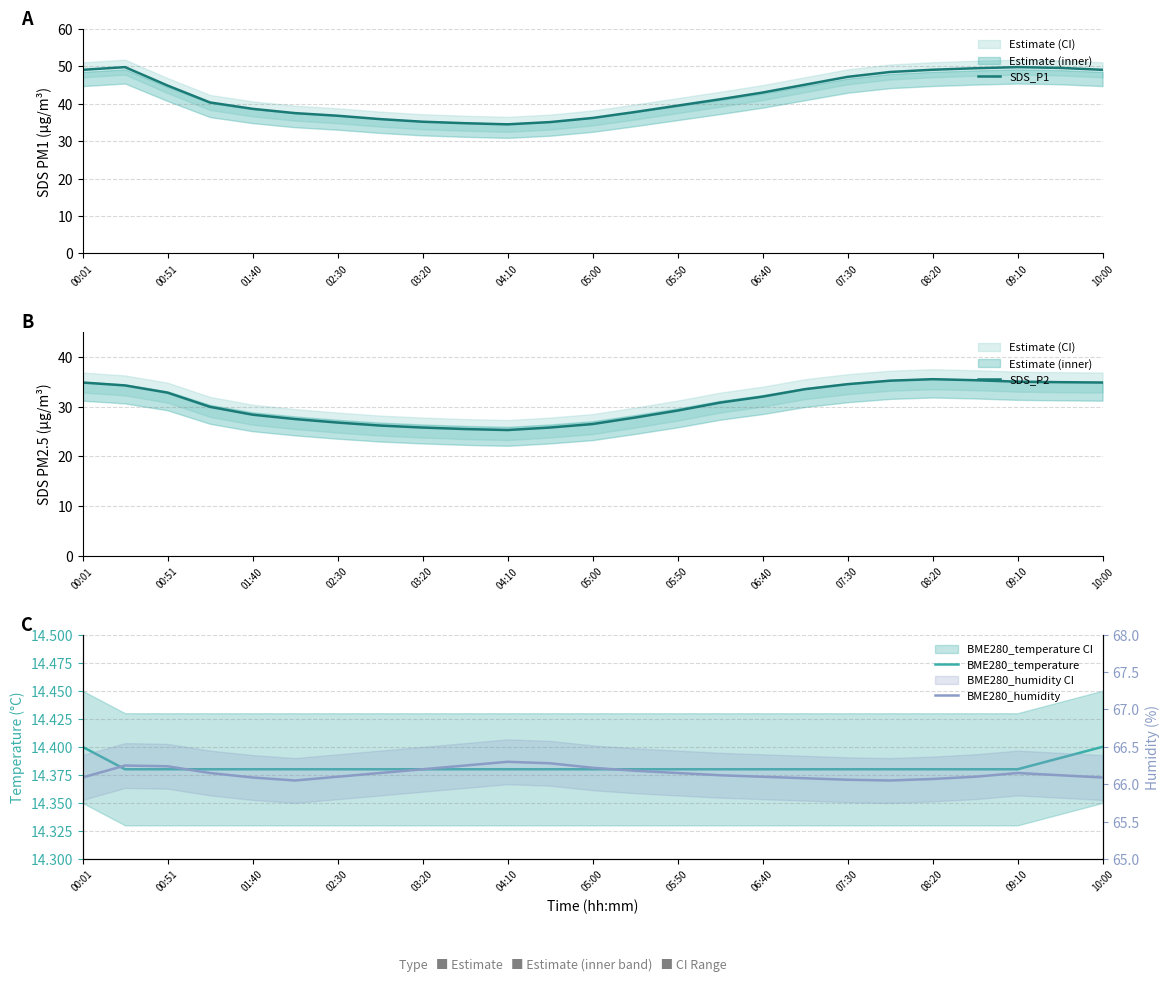

True or false: SDS_P1 and BME280_temperature cross at least once.

False